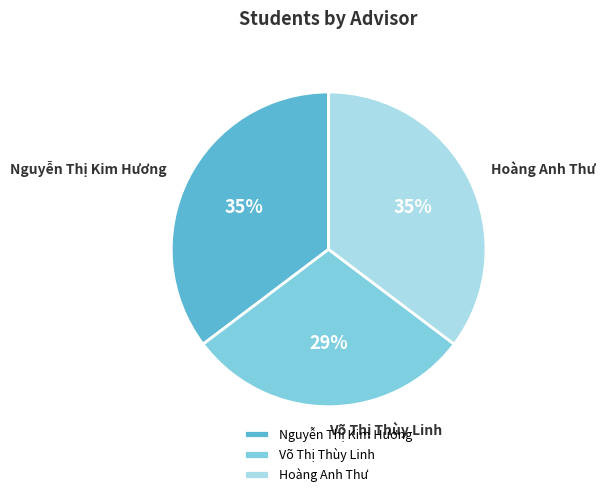

Between Võ Thị Thùy Linh and Hoàng Anh Thư, which is larger?

Hoàng Anh Thư